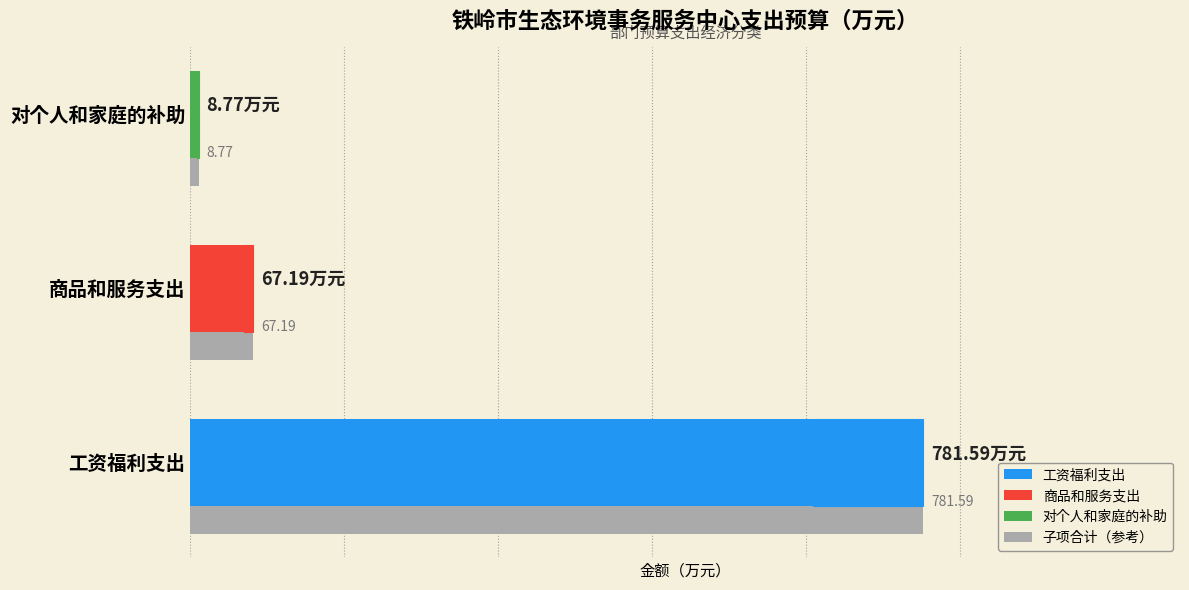

True or false: the data shows 781.6 at 0.

True